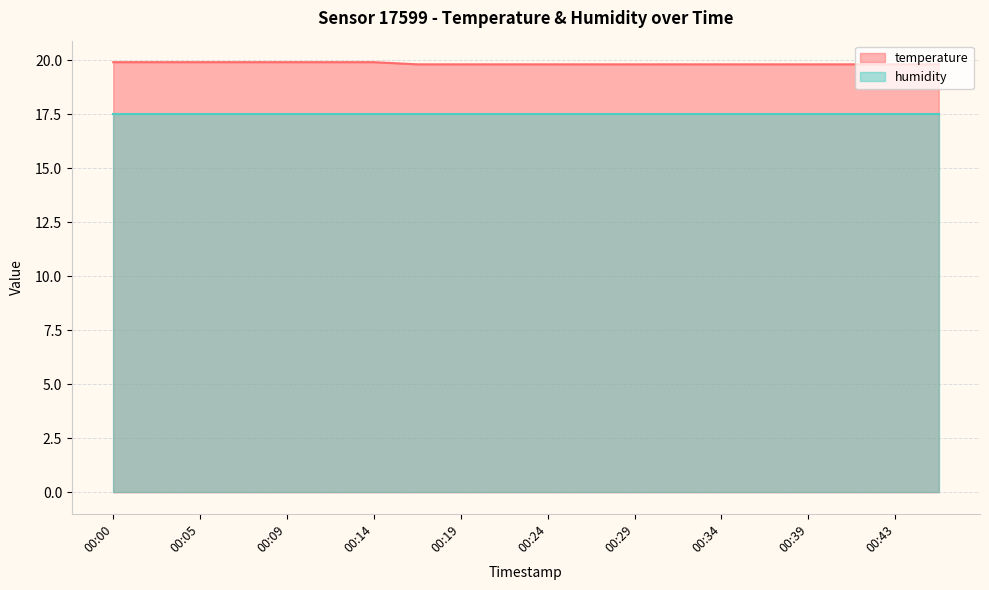

The value at 00:05 is 13.0. True or false?

False